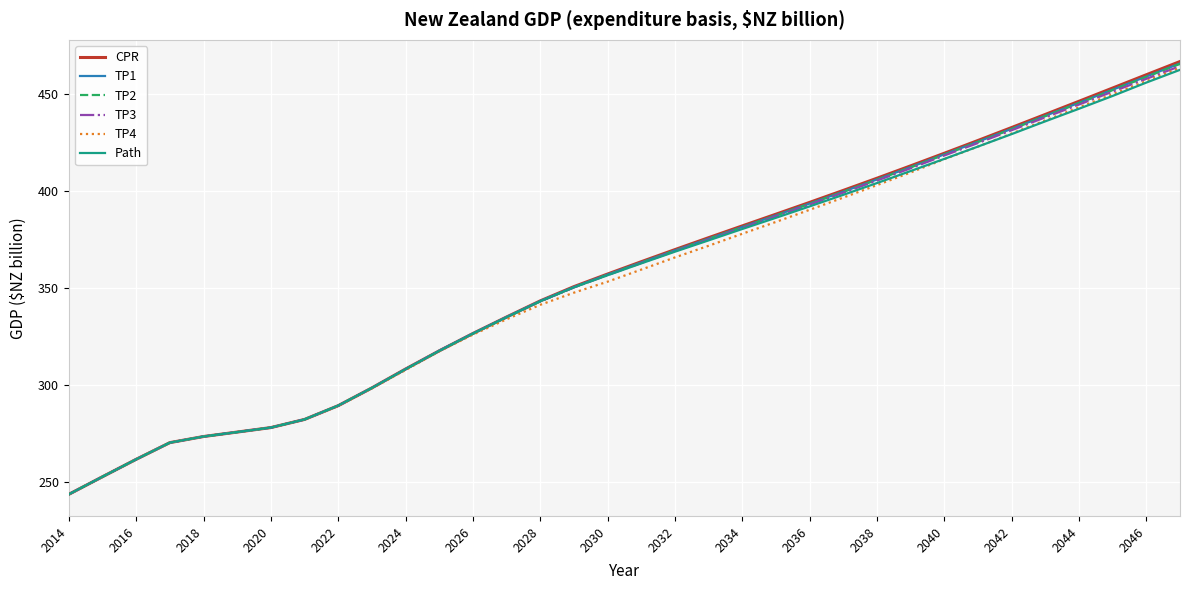

What is the lowest value of the Path series?

243.4